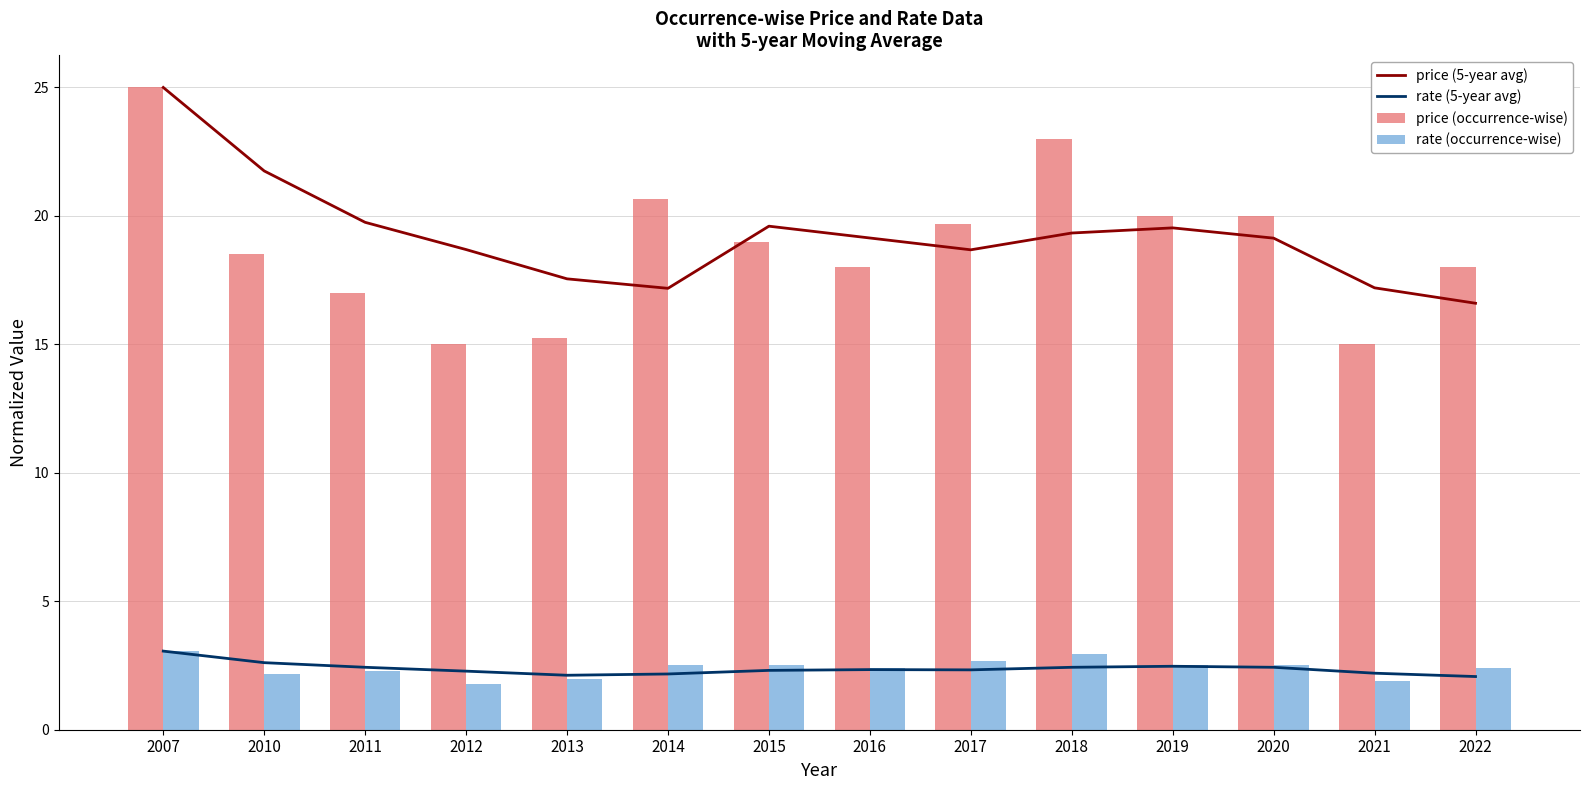

What is the difference between the maximum and minimum values in the price (5-year avg) series?

8.4